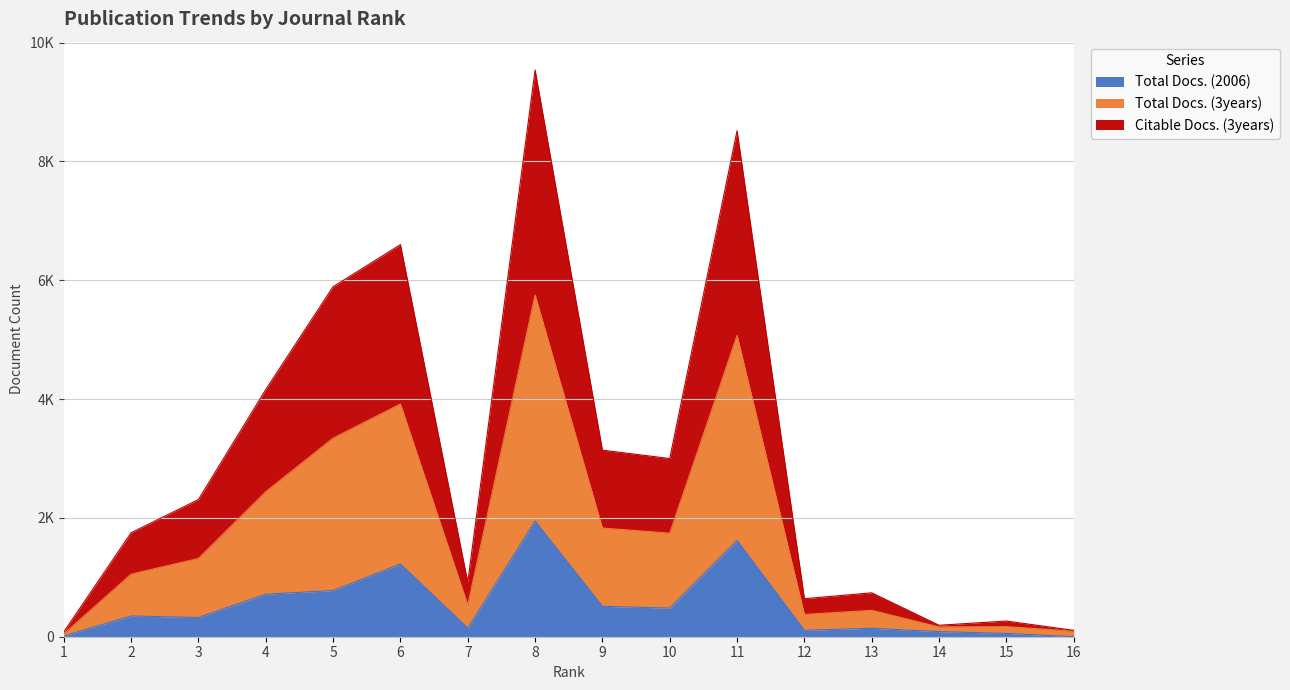

Which category has the lowest value across all series?

16